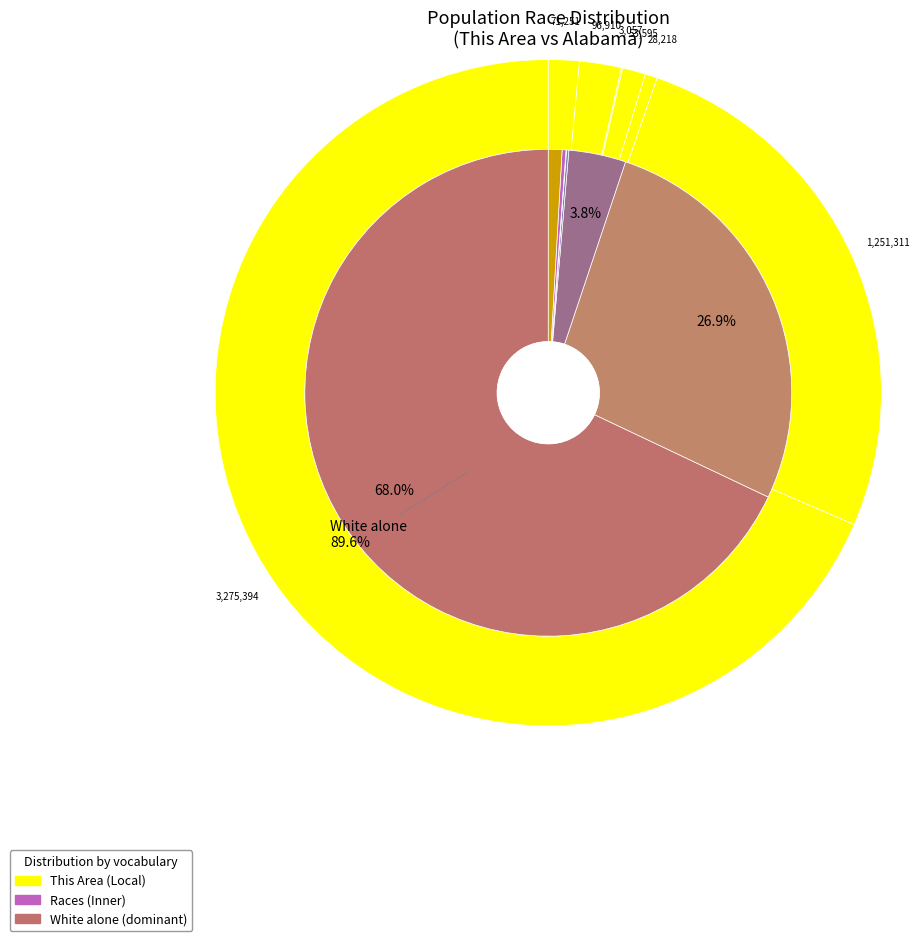

How many slices are in this pie chart?

7